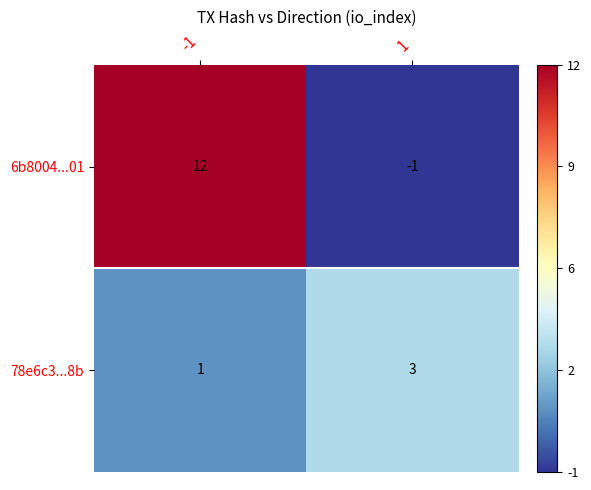

Which category has the highest value across all series?

-1